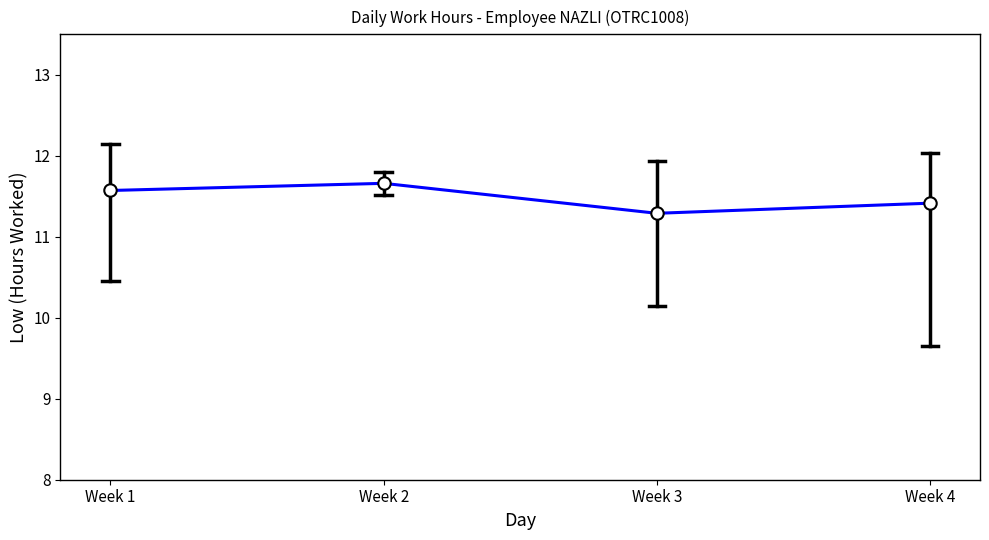

What is the change in value from Week 3 to Week 4?

+0.1